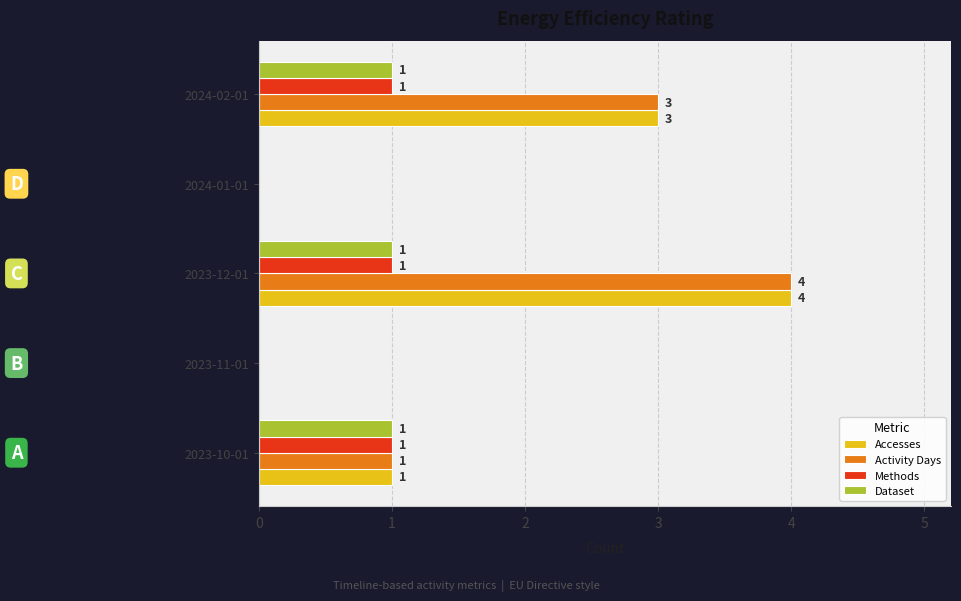

At which label does Activity Days reach its peak?

2023-12-01